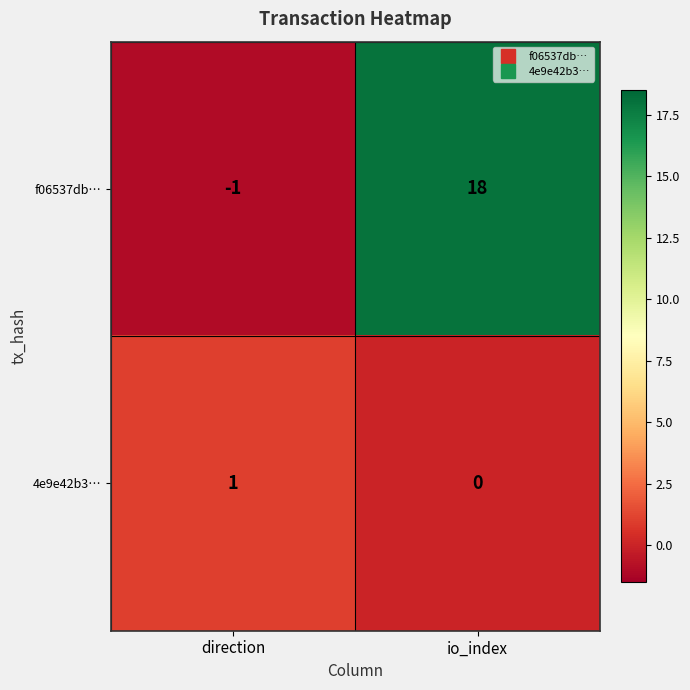

What is the difference between the maximum and minimum values in the f06537db… series?

19